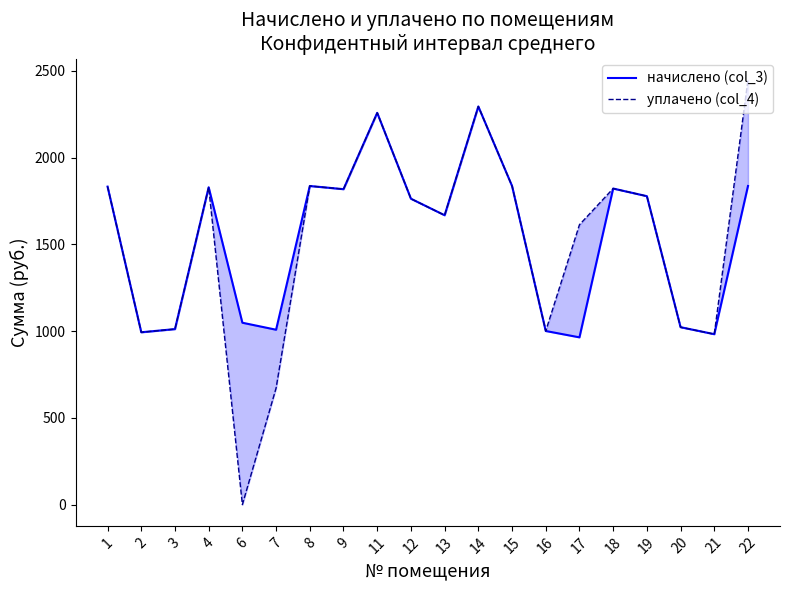

Rank the series by their maximum value, from lowest to highest.

начислено (col_3), уплачено (col_4)